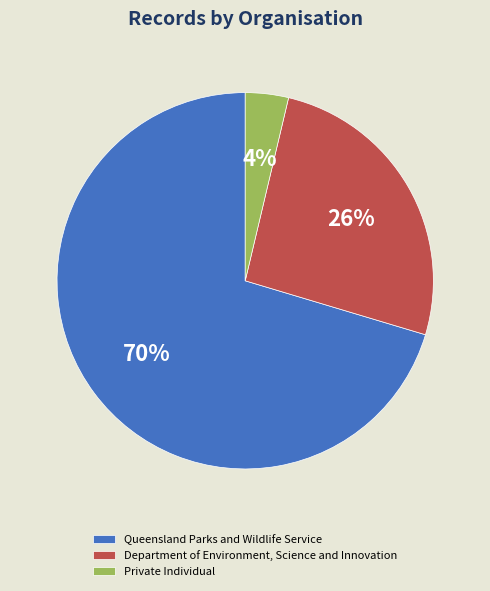

Which slice represents more than half of the pie?

Queensland Parks and Wildlife Service